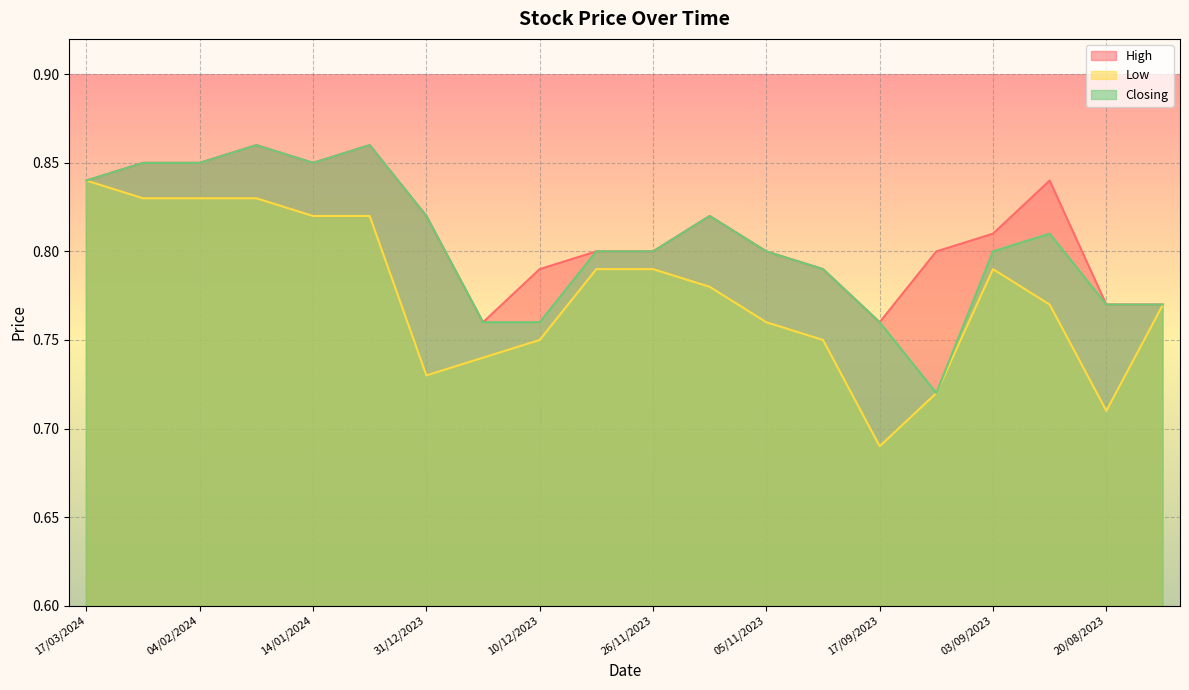

Where is High nearest to the value 0?

24/12/2023